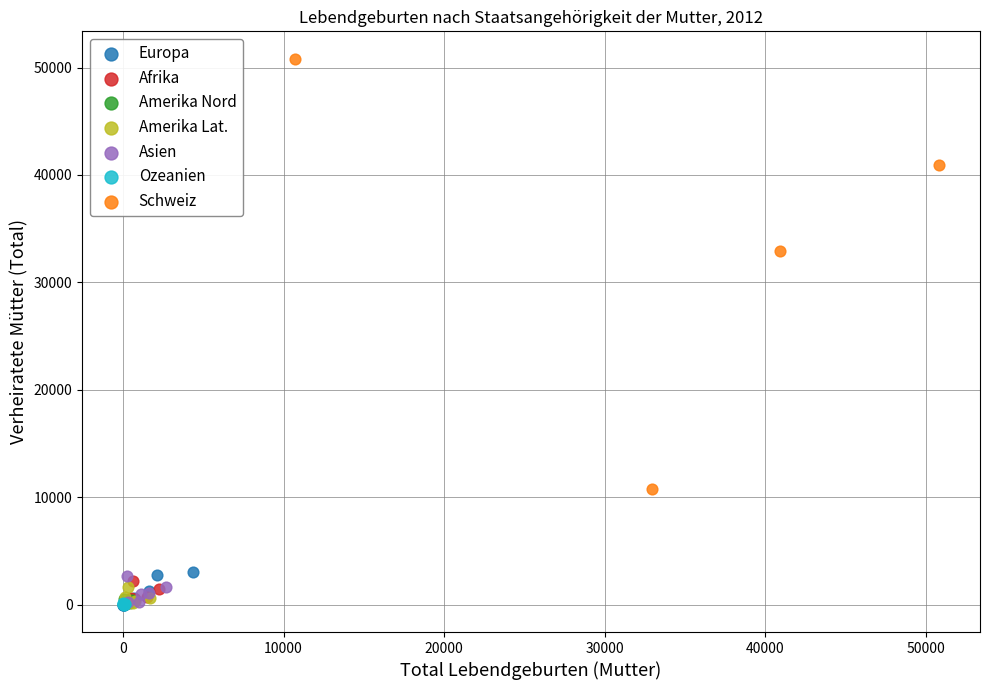

Which series contains the highest Y value?

Schweiz